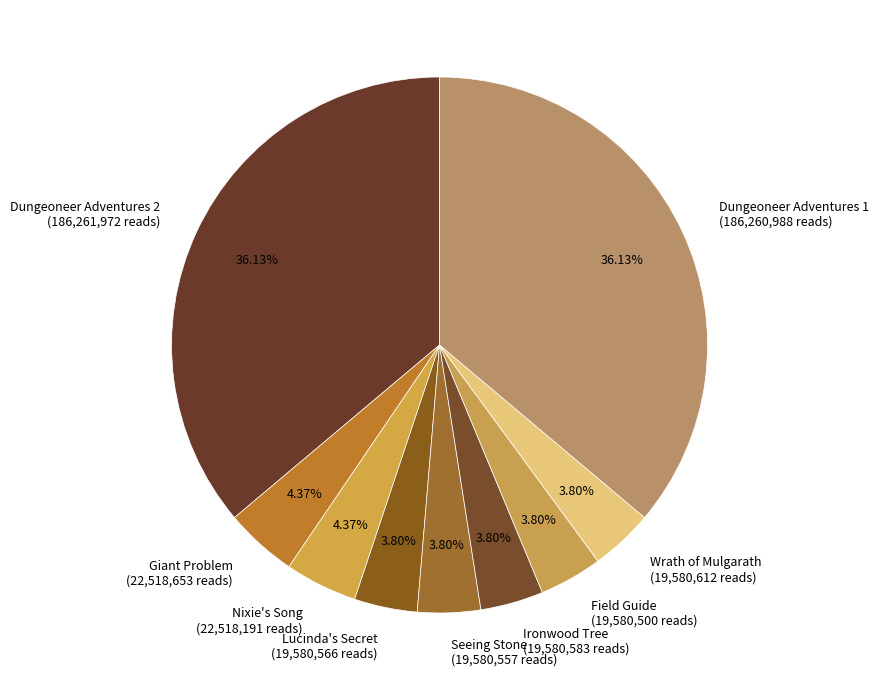

How many segments does this pie chart have?

9